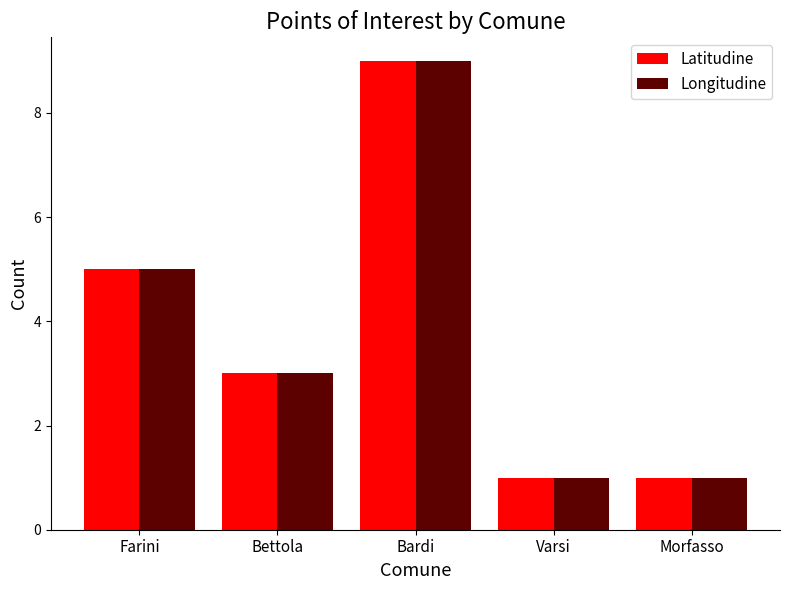

What is the label of the 3rd bar from the left?

Bardi